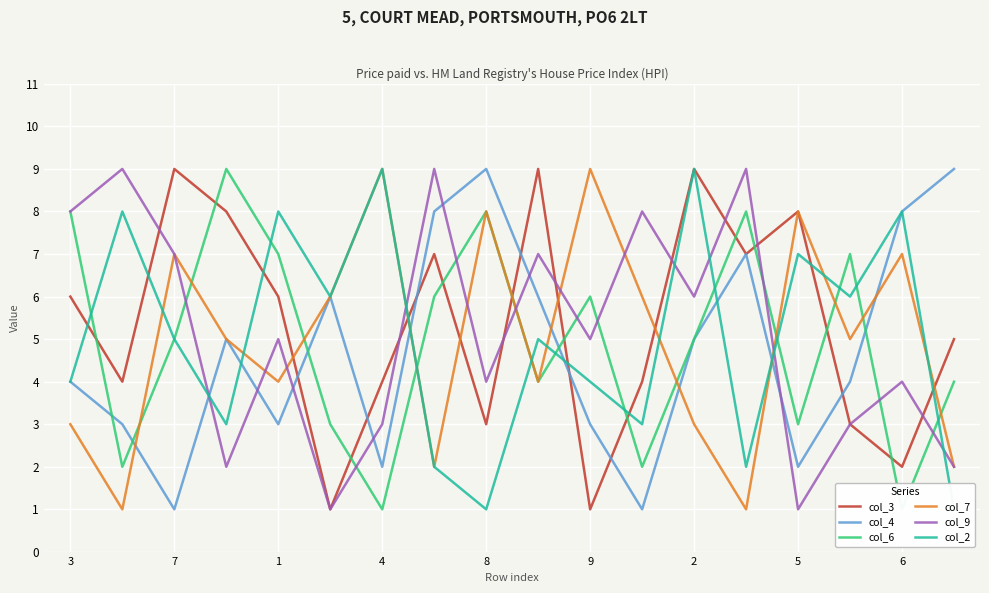

True or false: col_9 has a value of 9 at 1.

False